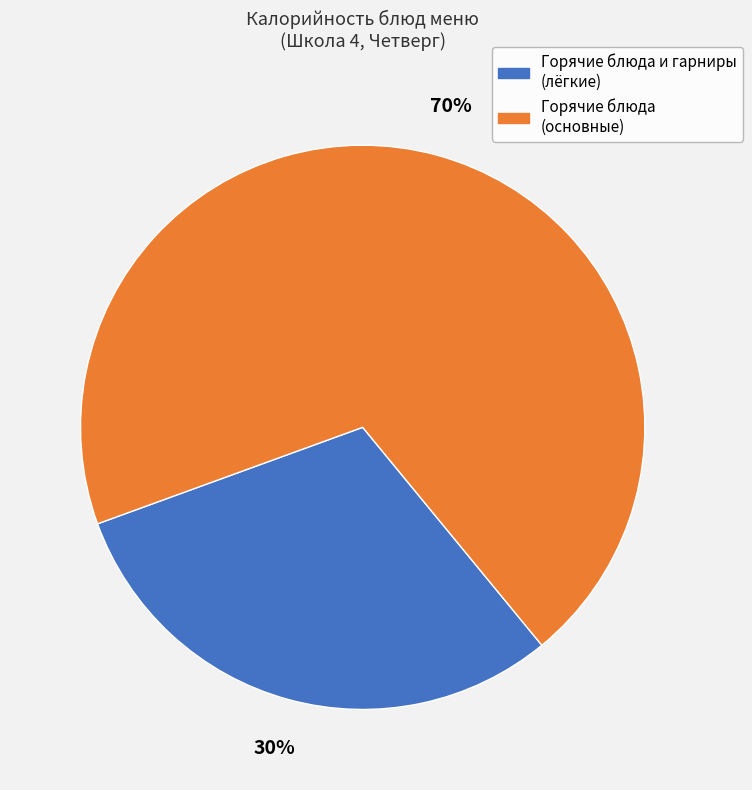

To the nearest percent, what is the average slice percentage?

50%